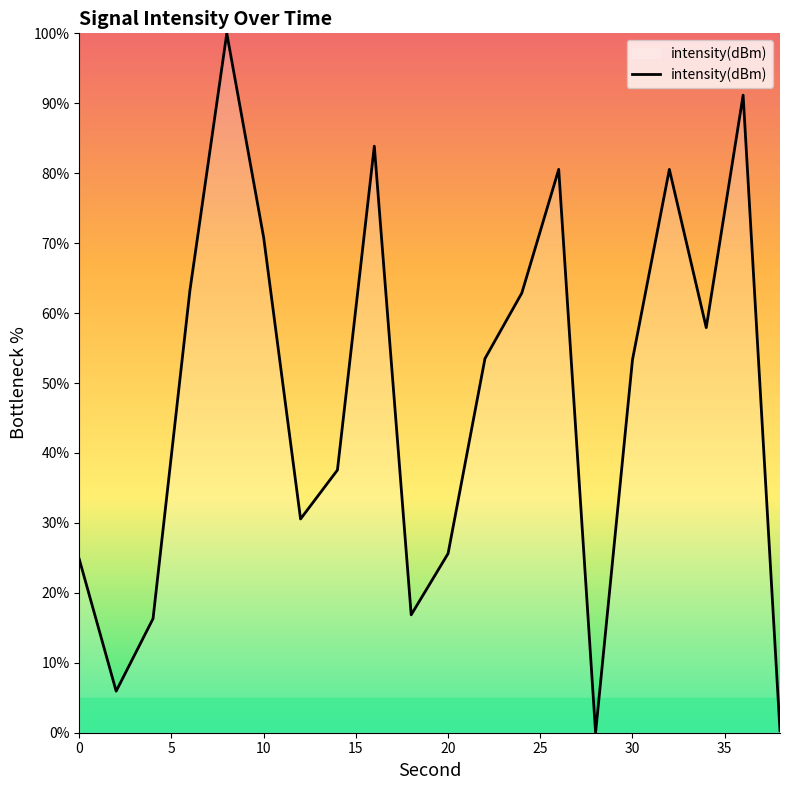

What is the difference between the maximum and minimum values?

100.0